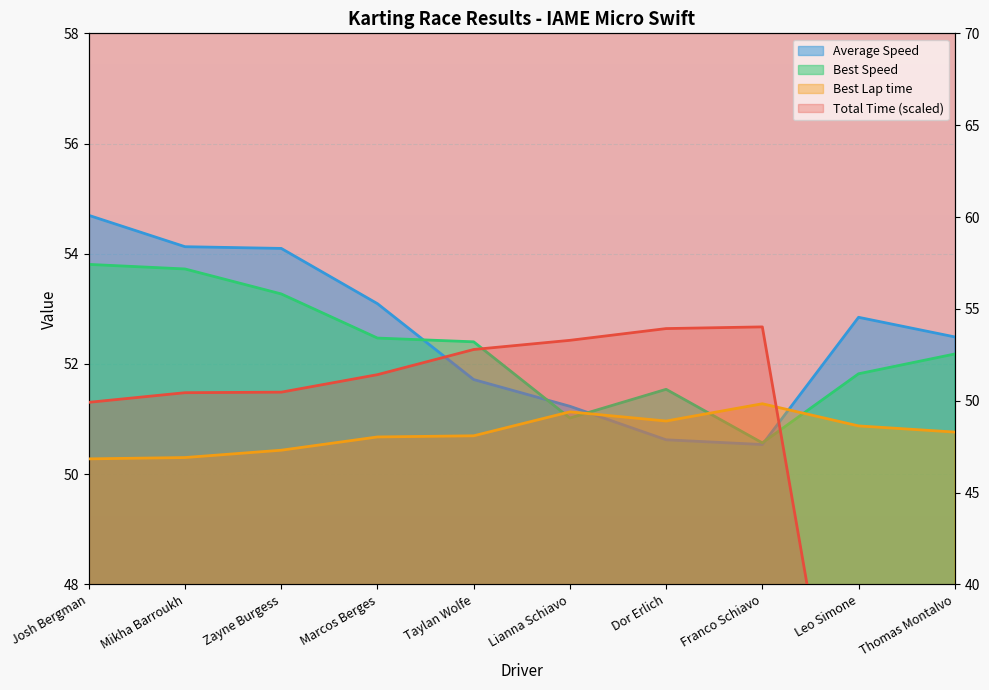

True or false: Total Time has more than 0 interior local peaks.

True